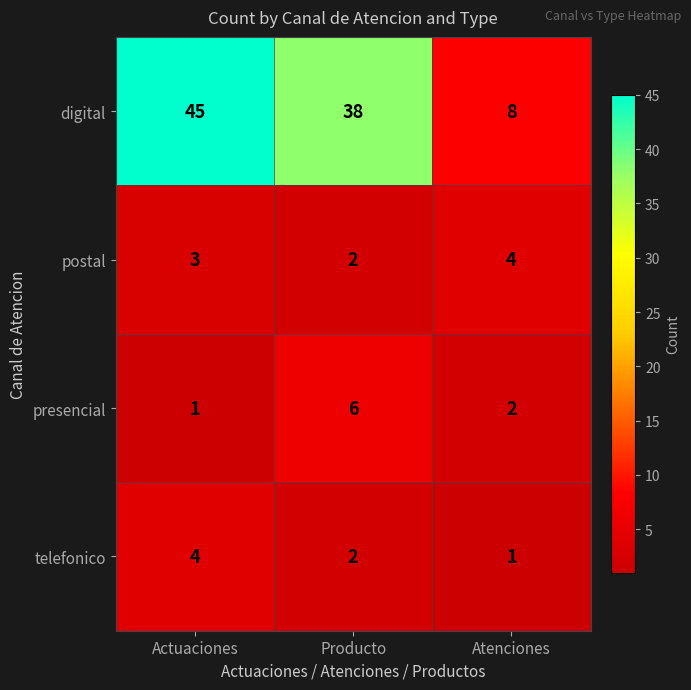

What is the sum of all postal values?

9